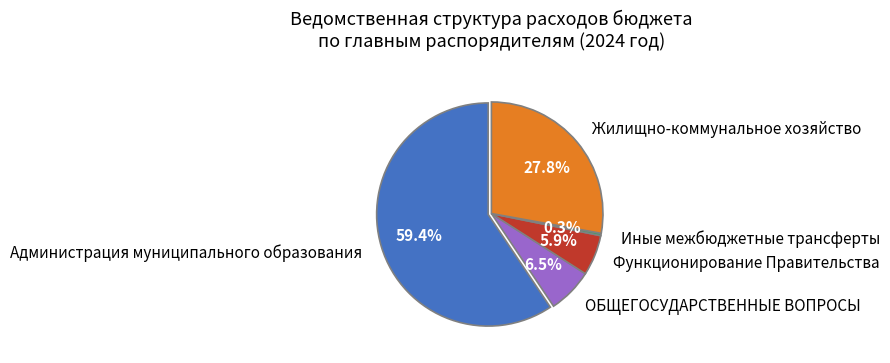

To the nearest percent, what is the difference between the Функционирование Правительства and ОБЩЕГОСУДАРСТВЕННЫЕ ВОПРОСЫ slice percentages?

1%